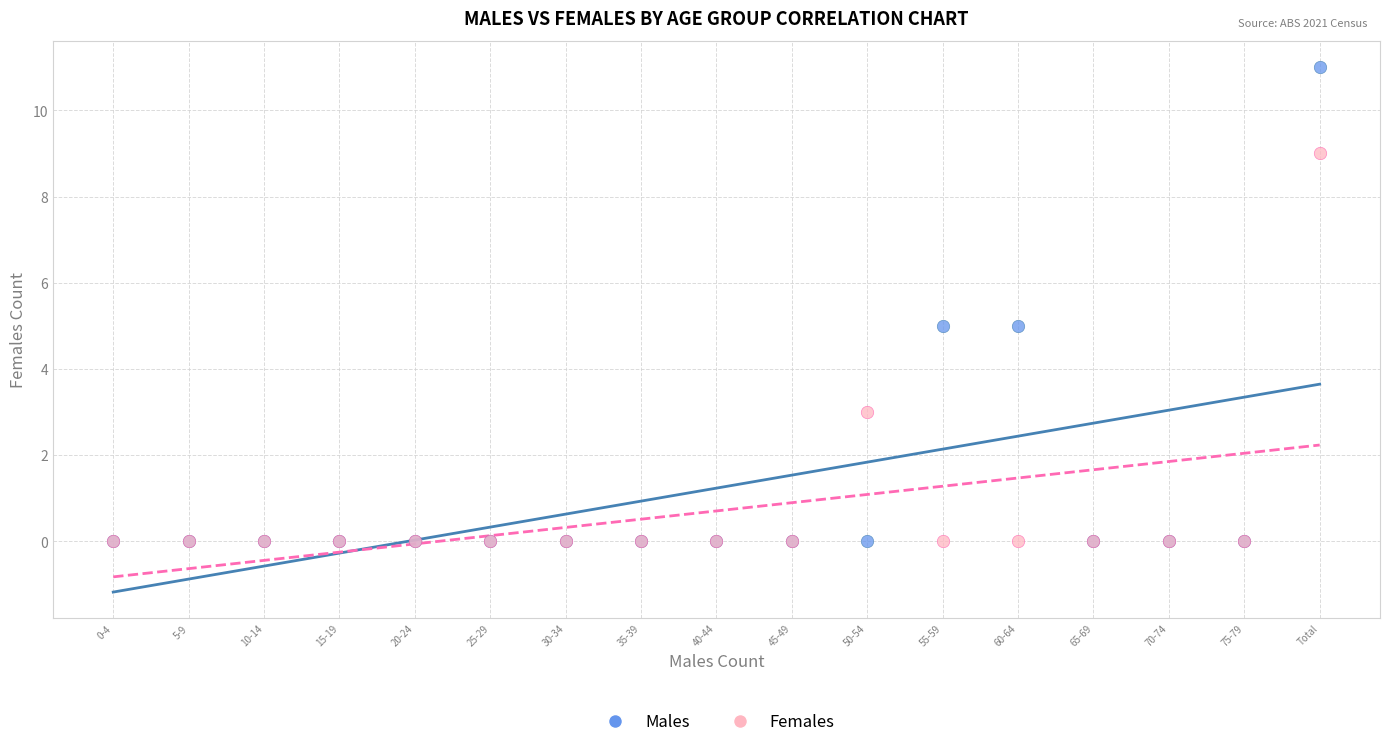

Which series reaches the maximum Y coordinate?

Males